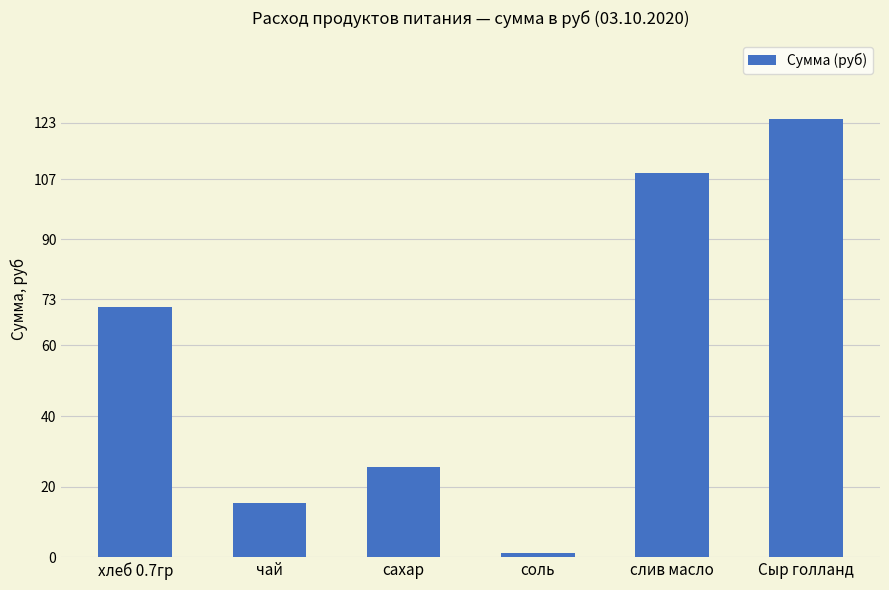

Does the chart contain stacked bars?

No